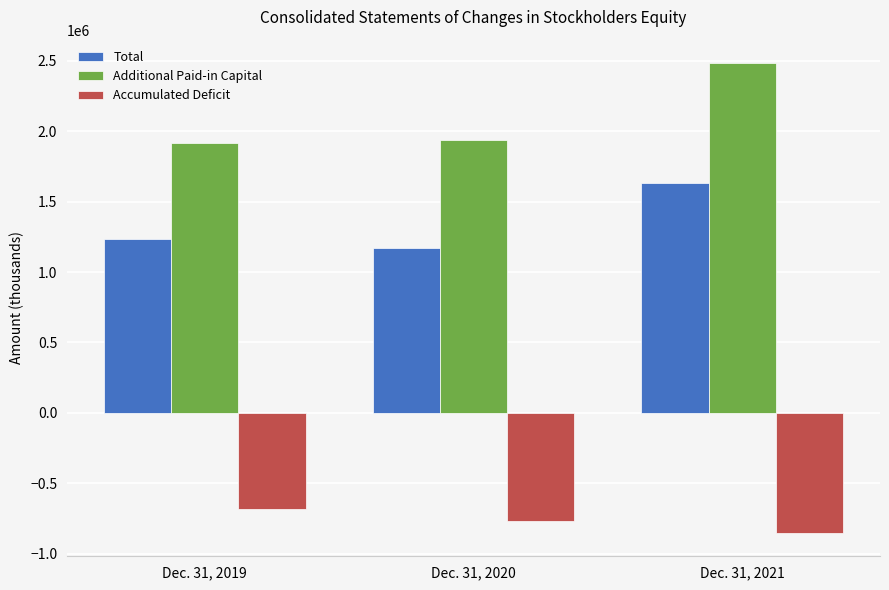

Which category has the highest value in the Total series?

Dec. 31, 2021